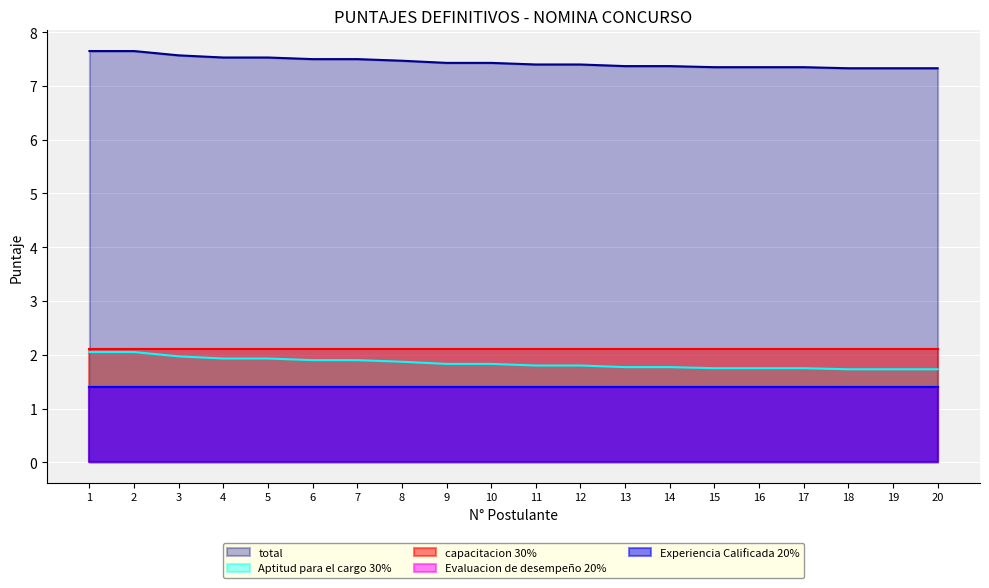

Does the chart display data point markers on the line(s)?

No